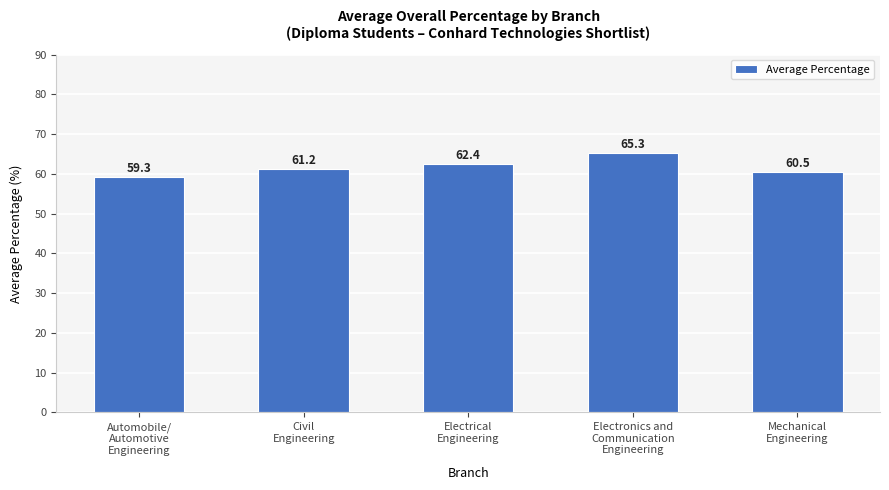

Is it true that the value at Electrical
Engineering is 62.4?

True